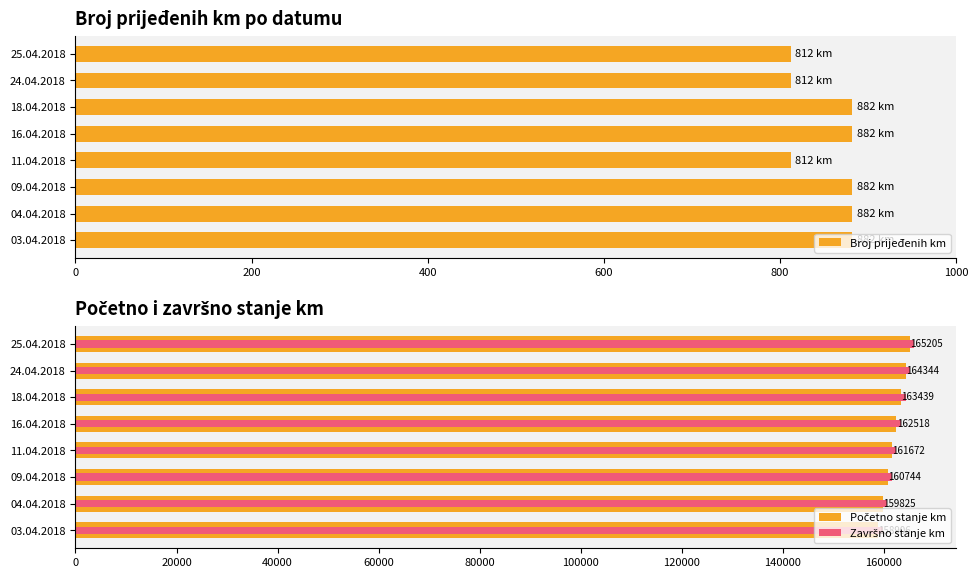

What are all the series names shown in the legend?

Broj prijeđenih km, Početno stanje km, Završno stanje km